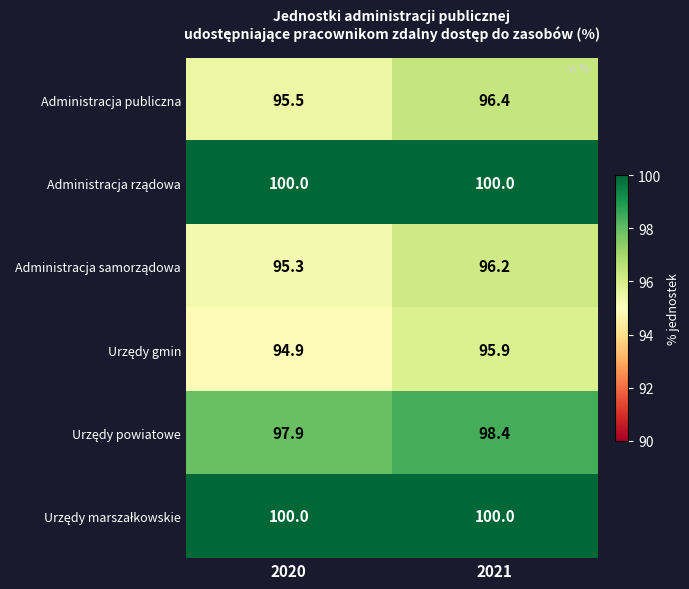

Is it true that Administracja publiczna equals 158.6 at 2021?

False